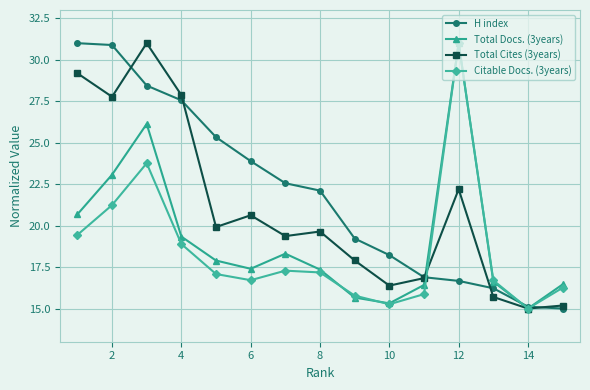

True or false: Total Docs. (3years) has more than 0 interior local peaks.

True